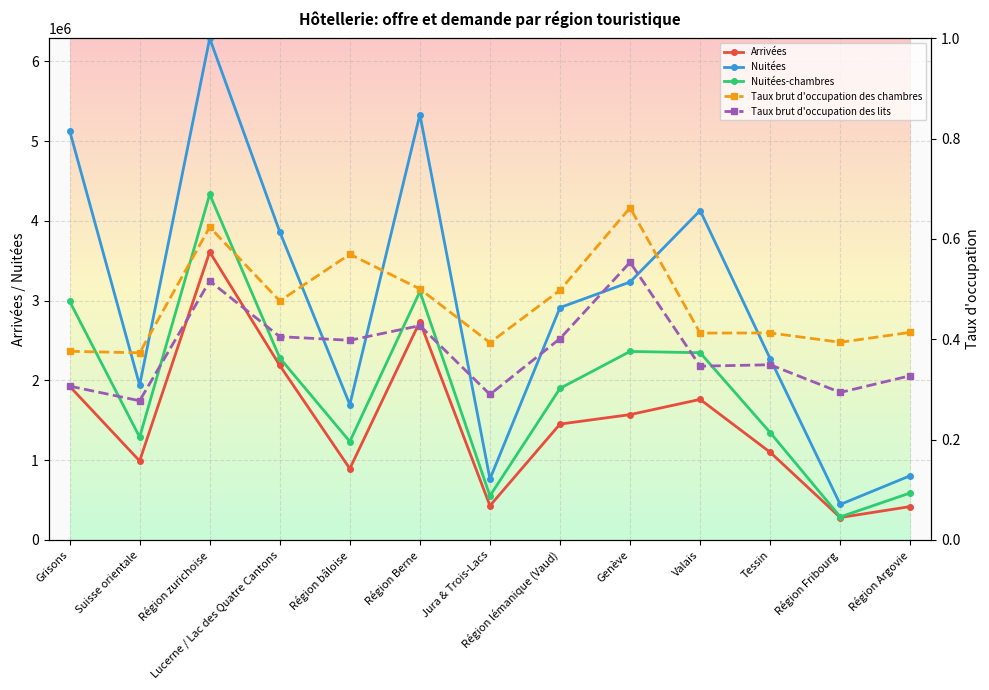

What is the difference between the highest and lowest values at Genève?

3232870.4